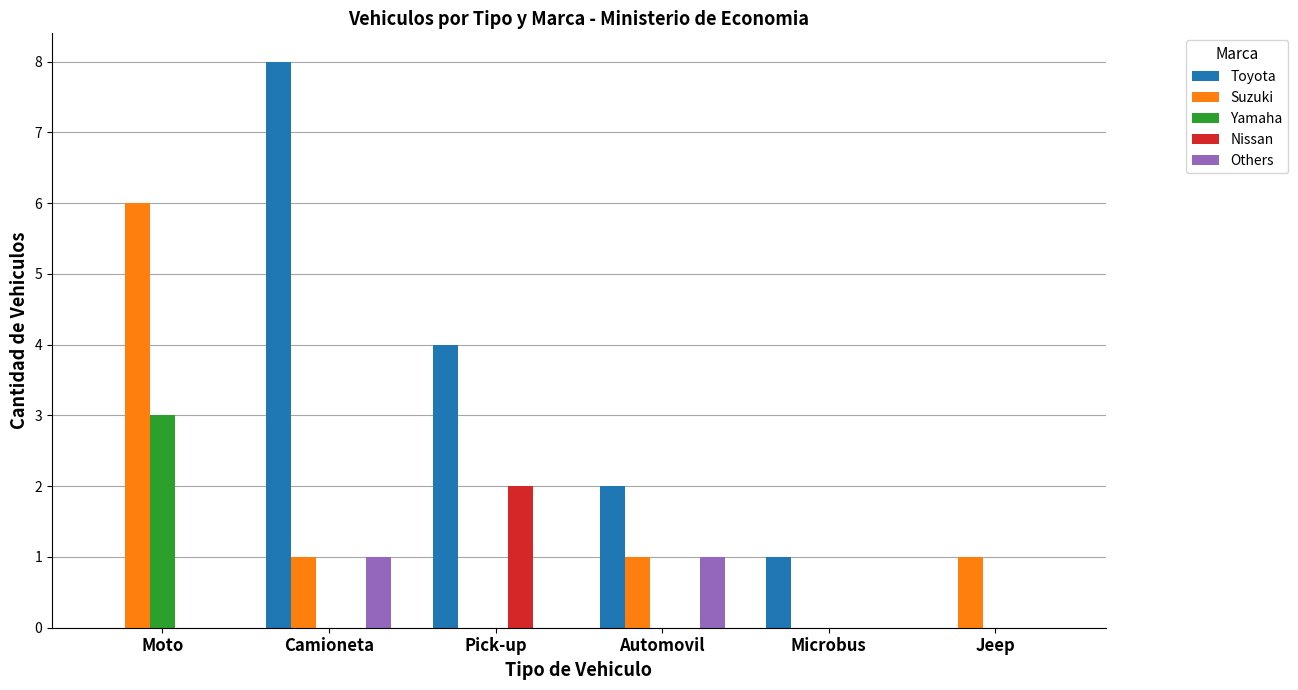

At which label does Nissan reach its peak?

Pick-up